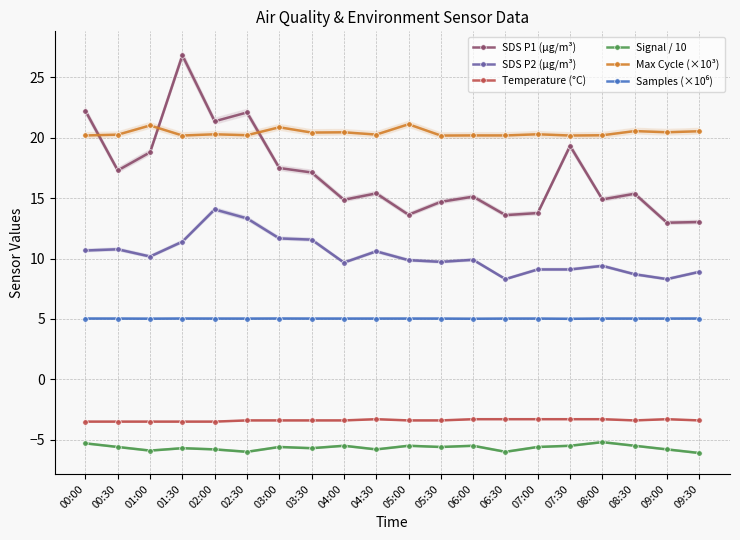

List the series in order of their peak value, lowest first.

Signal / 10, Temperature (°C), Samples (×10⁶), SDS P2 (µg/m³), Max Cycle (×10³), SDS P1 (µg/m³)